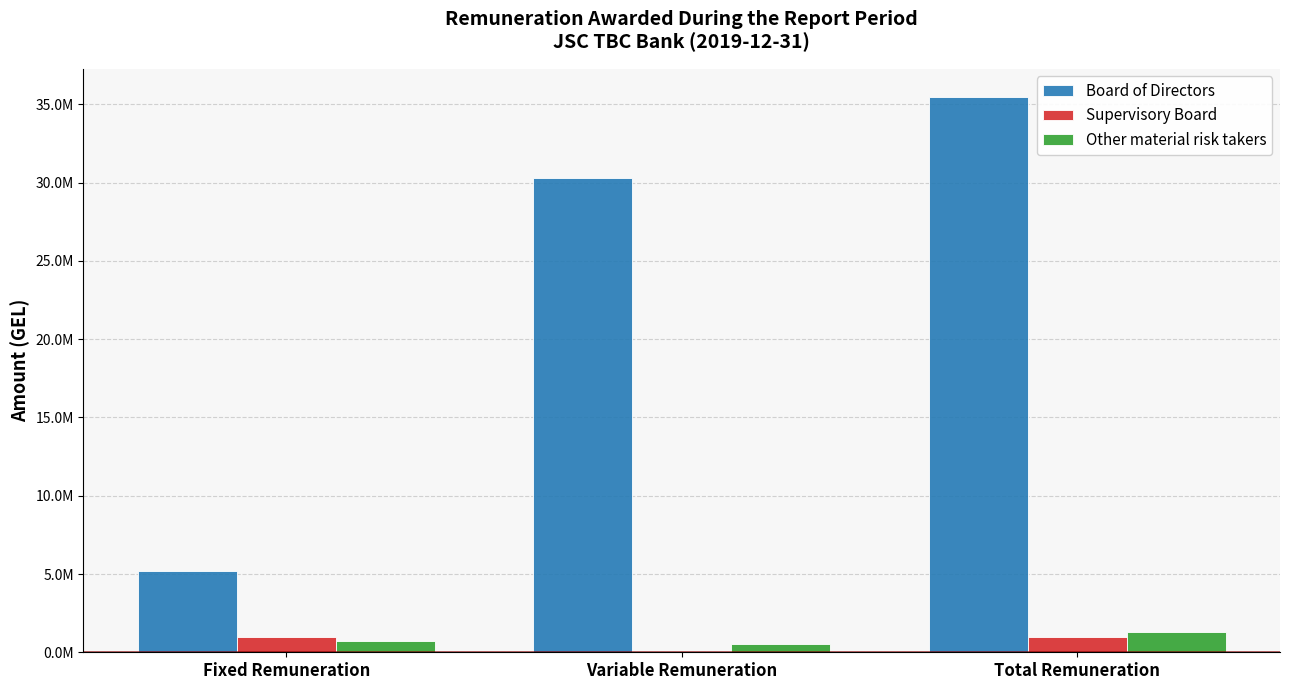

Which series has the widest spread of values?

Board of Directors